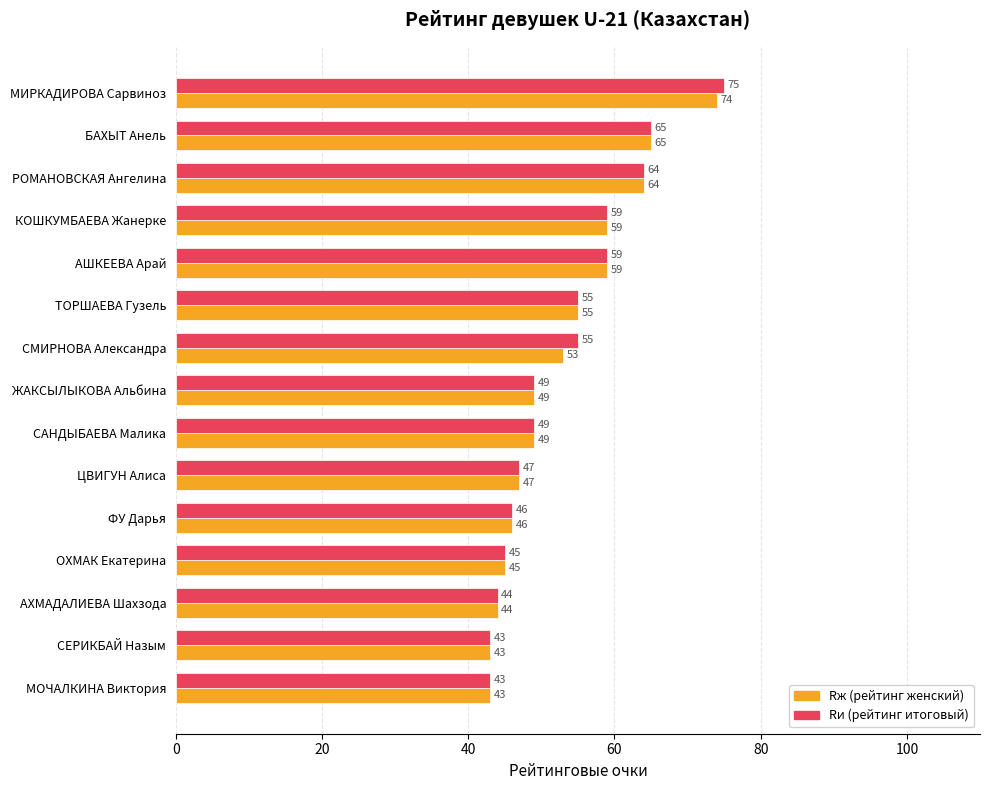

Which category has the highest value across all series?

МИРКАДИРОВА Сарвиноз